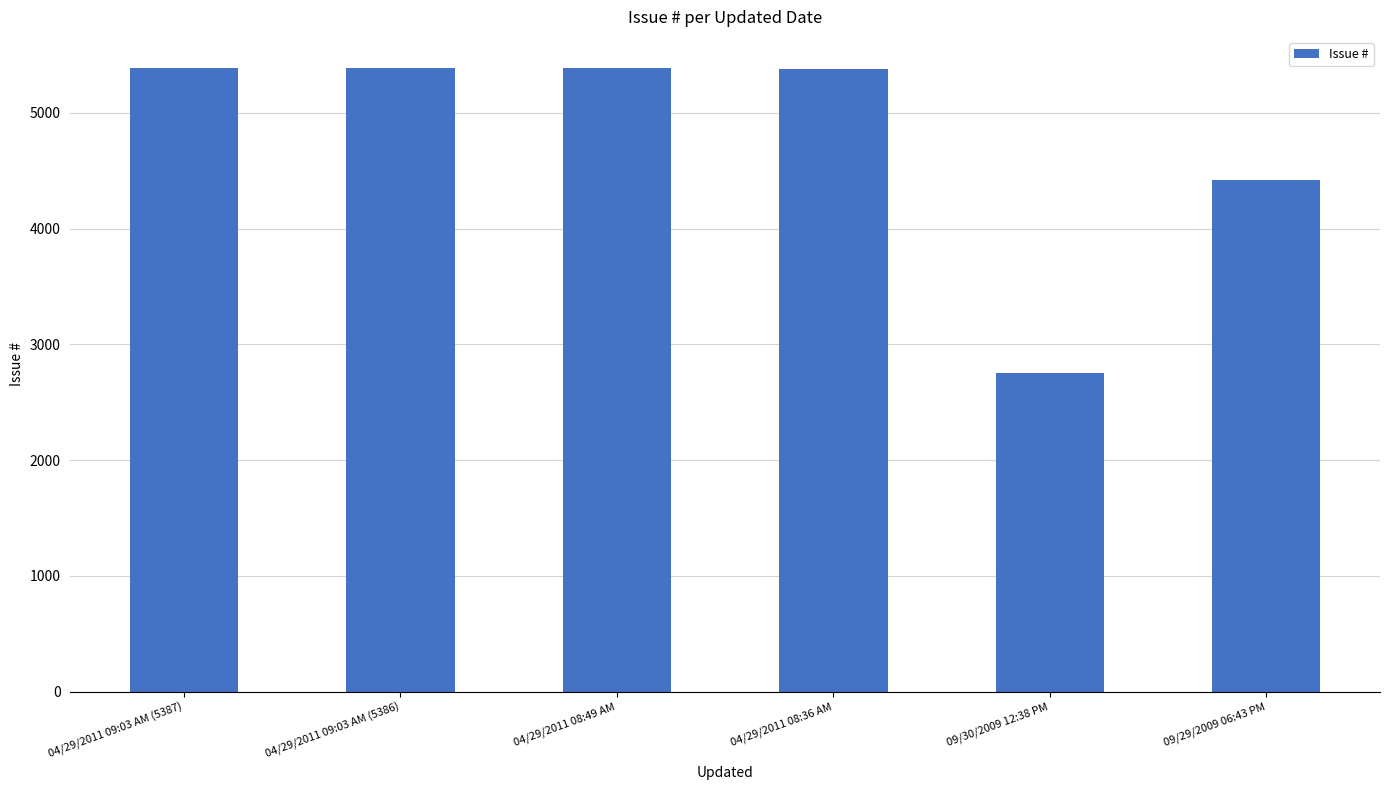

What is the maximum value shown in the chart?

5387